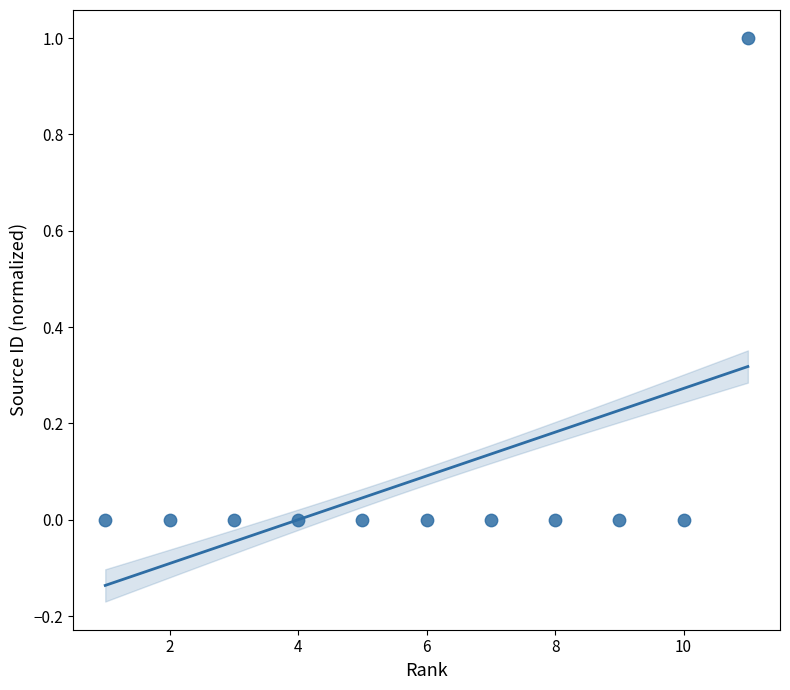

What is the range of Y values (max minus min)?

1.0